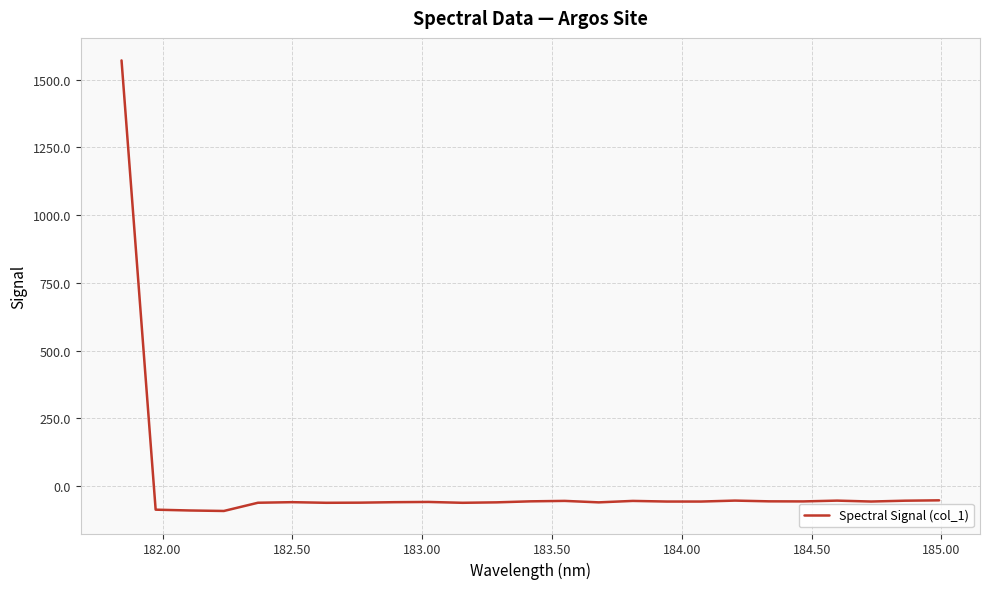

Does the chart have visible grid lines?

Yes